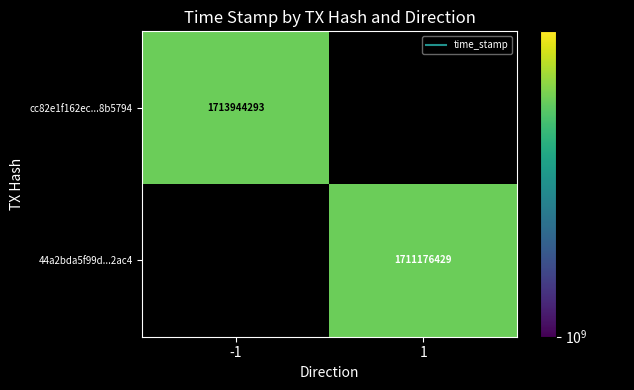

At how many categories does at least one series exceed 1711528649?

1